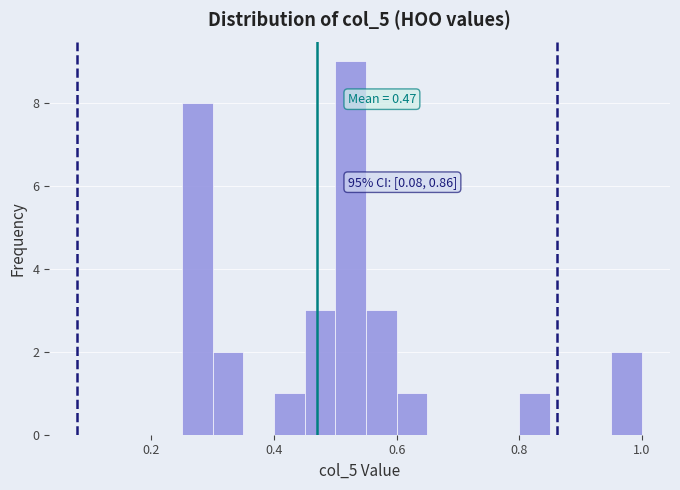

Around what value on the x-axis is the tallest bar? Give the approximate position of its centre, as read against the axis.

0.52